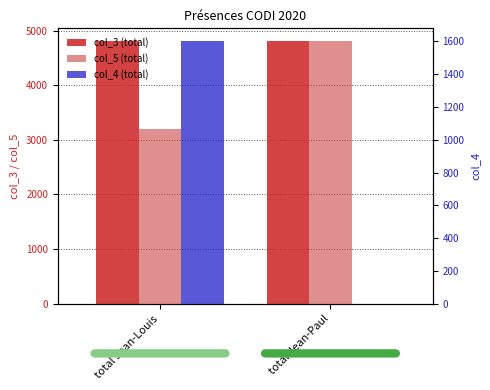

Are the bars grouped side by side (vs. stacked)?

Yes